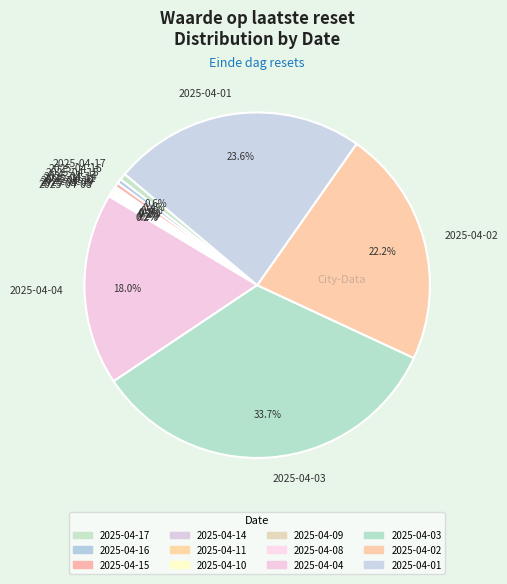

What percentage is NOT represented by 2025-04-15?

99.6%